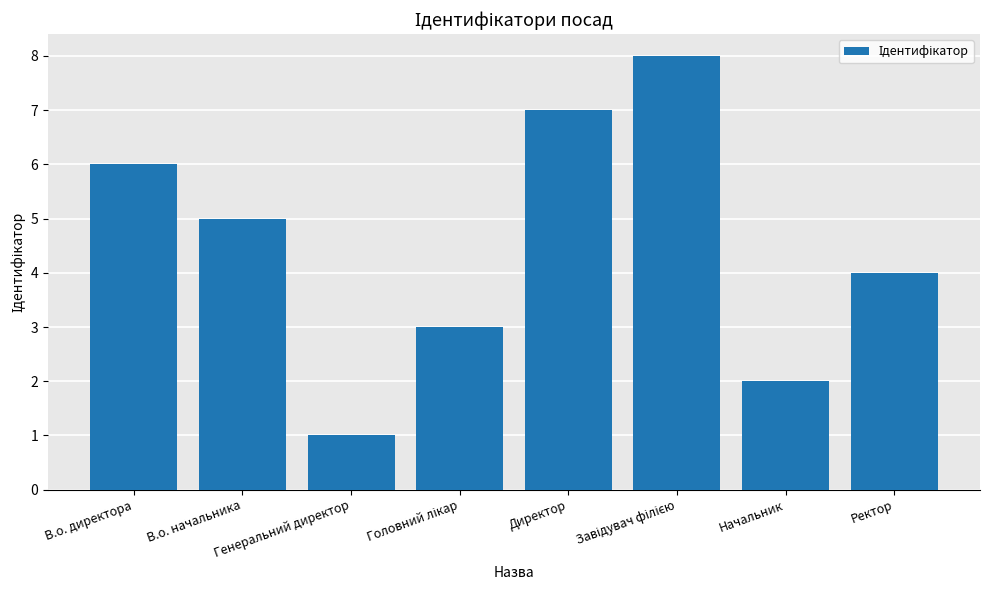

What is the approximate value at Директор?

7